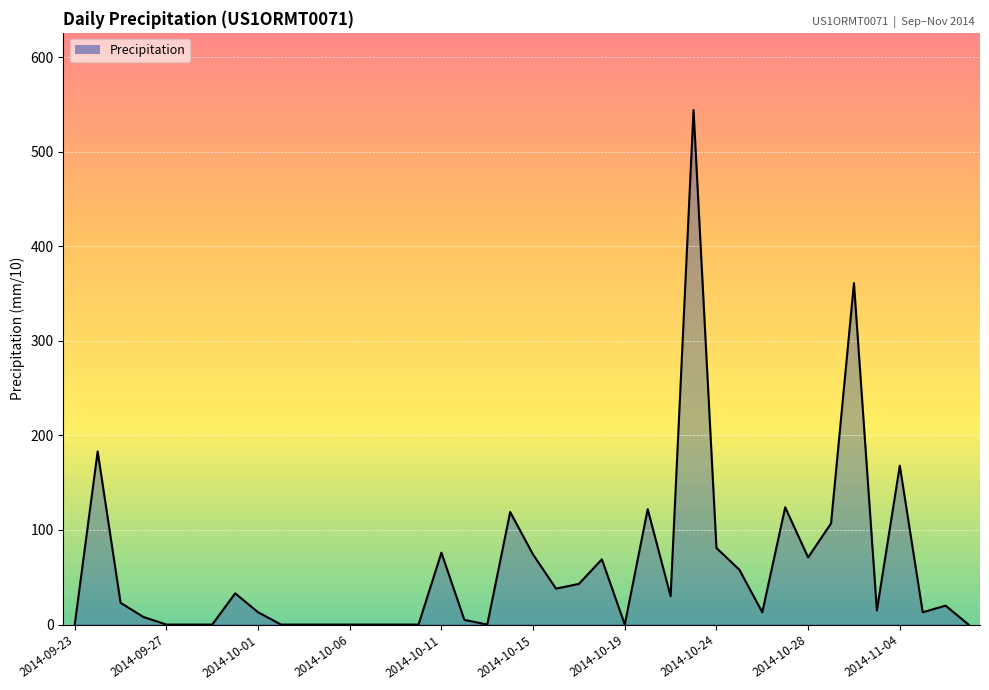

What is the maximum value shown in the chart?

544